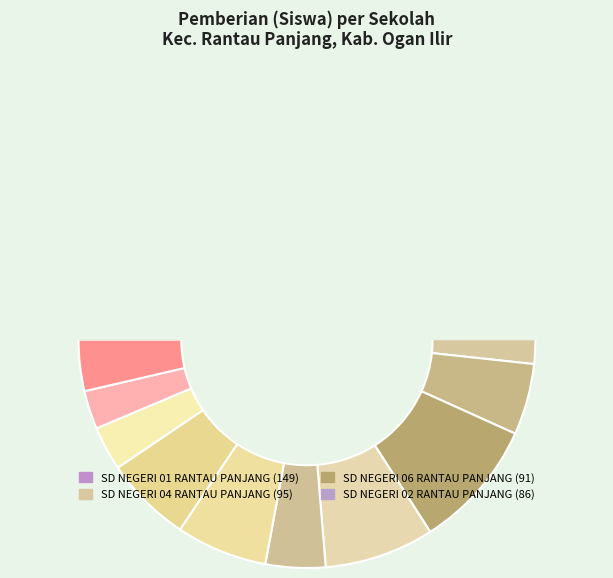

What is the smallest slice in the pie chart?

SD NEGERI 13 RANTAU PANJANG